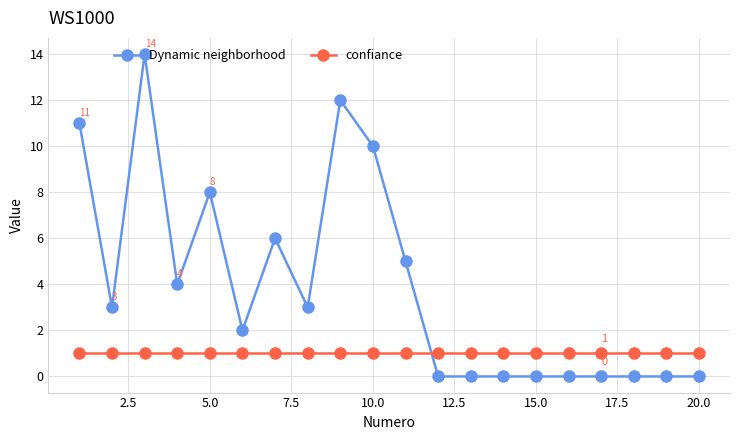

Which series has the largest total across all categories?

Dynamic neighborhood